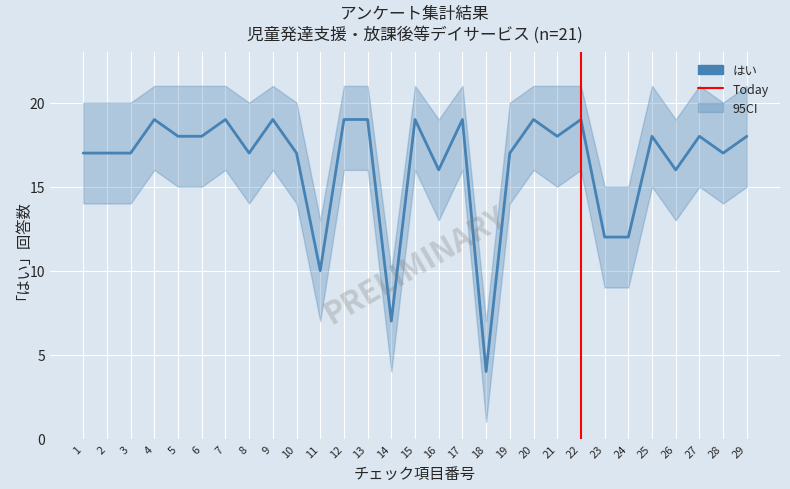

Which has a higher value, 2 or 10?

2